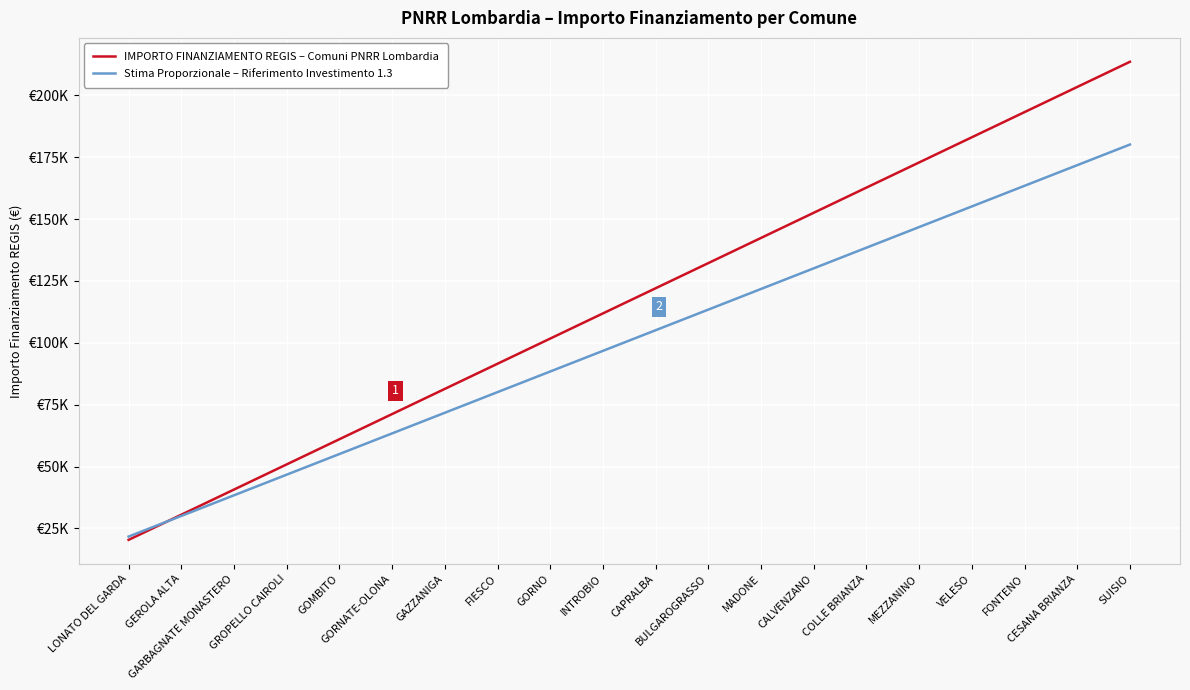

What is the total value across all series at CALVENZANO?

282695.6